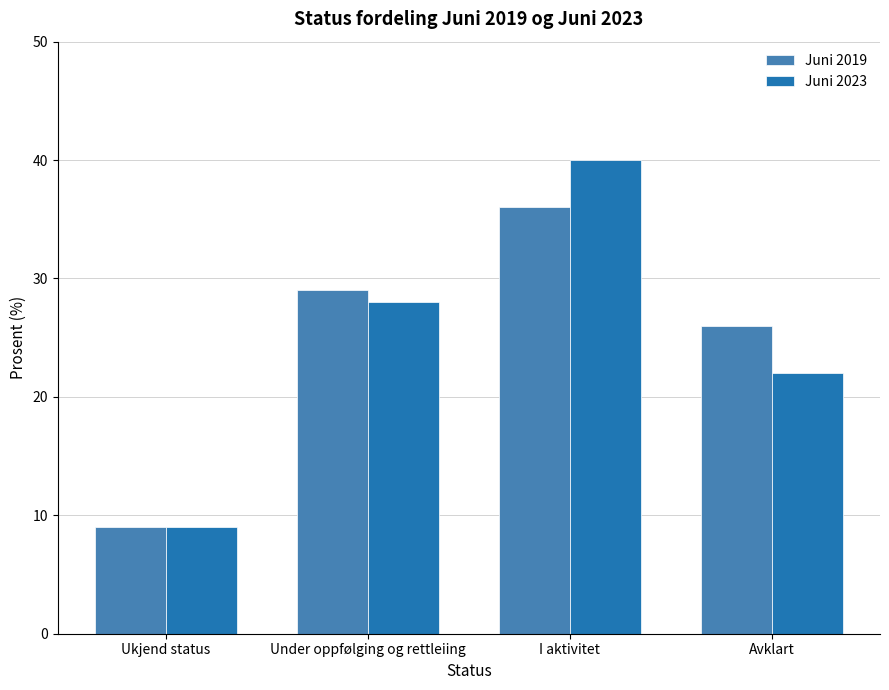

List the labels in order of Juni 2023 value, largest first.

I aktivitet, Under oppfølging og rettleiing, Avklart, Ukjend status